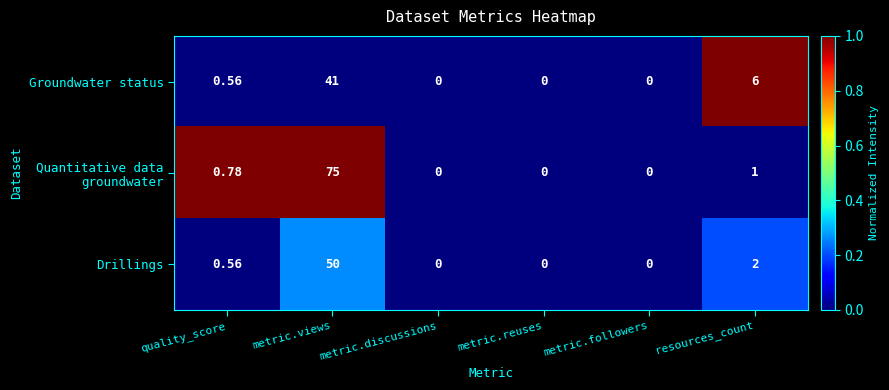

Which category has the highest value across all series?

metric.views